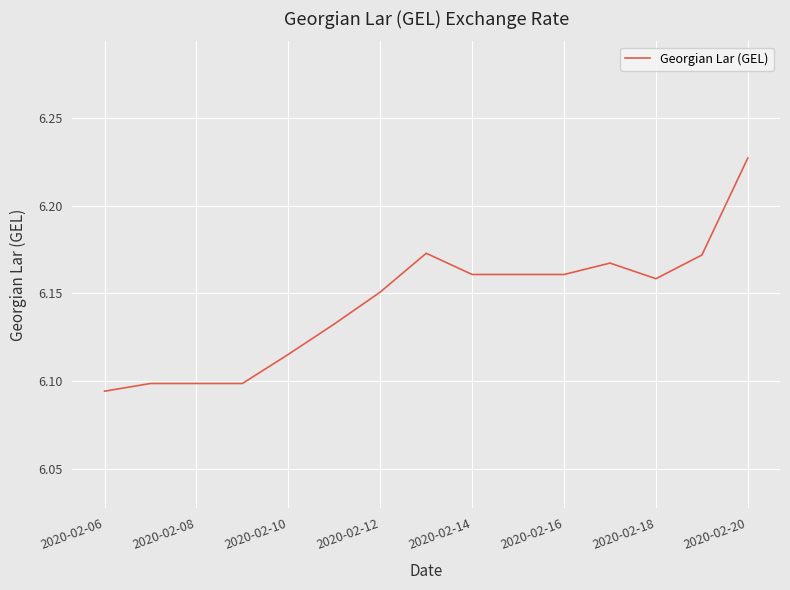

What is the sum of all values?

92.2